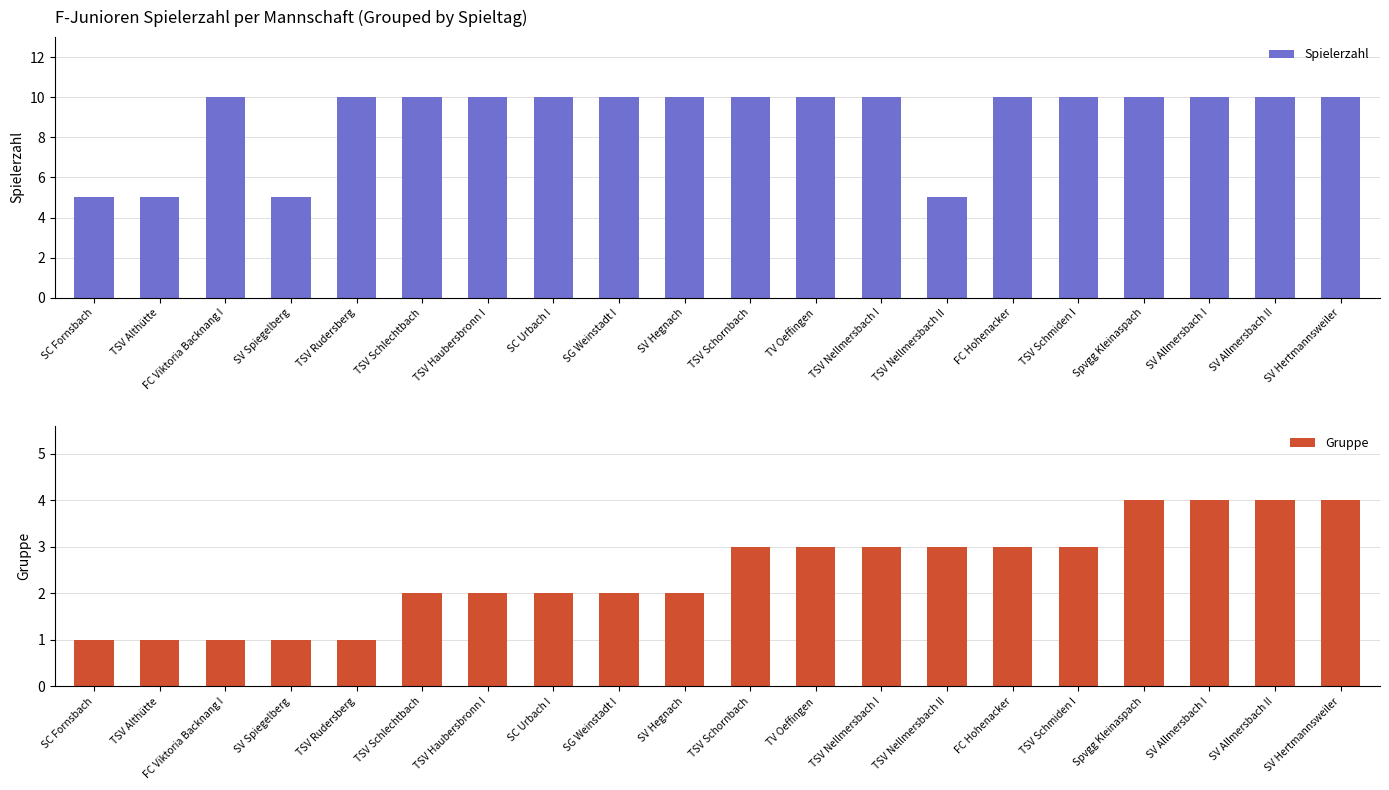

Is it true that Gruppe equals 1 at SC Fornsbach?

True